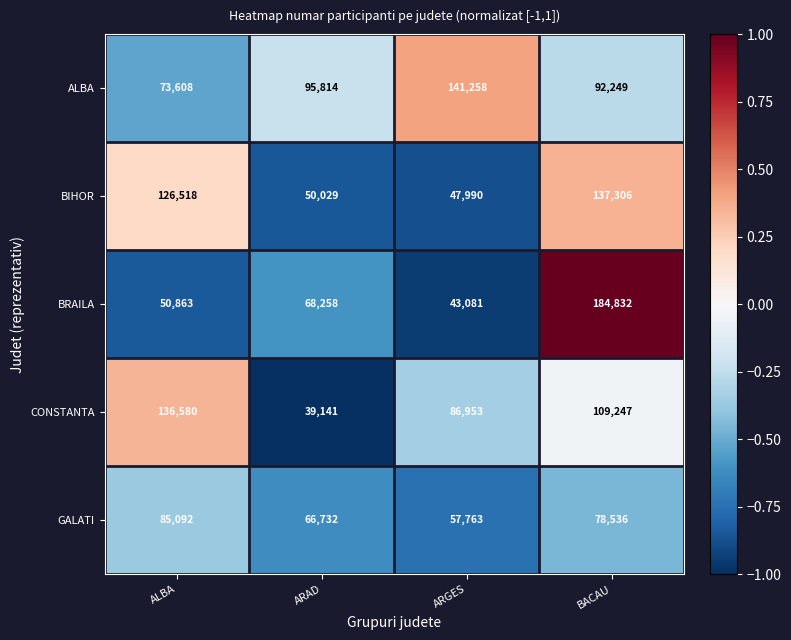

How many series are shown in this chart?

5